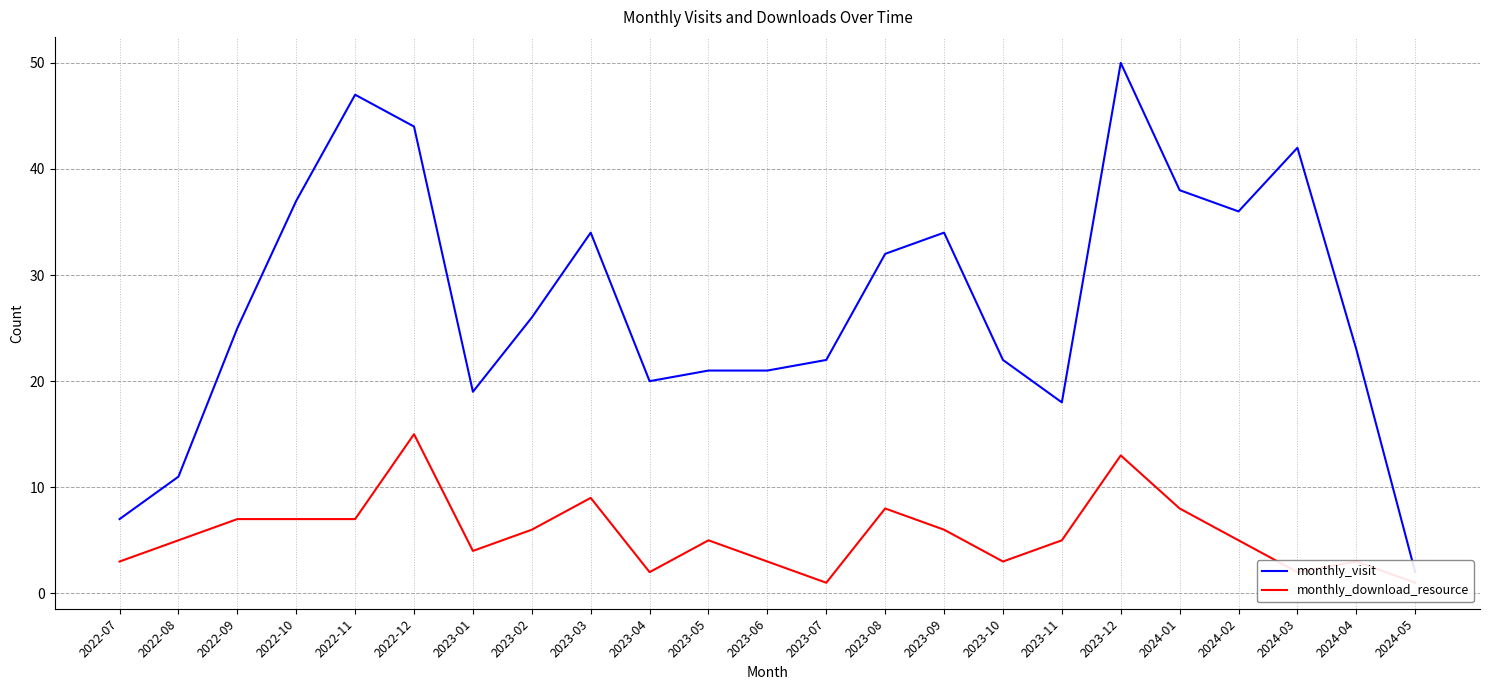

Where is the first local maximum for monthly_visit?

2022-11